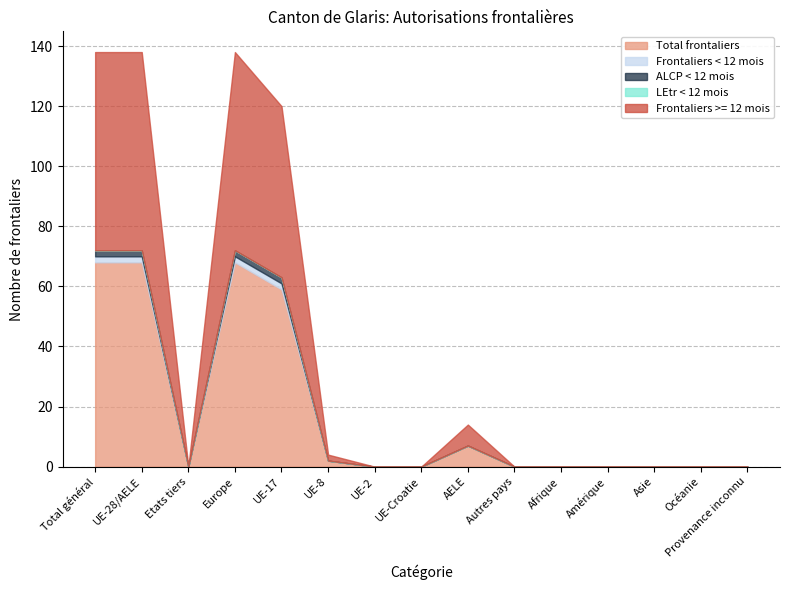

Is it true that ALCP < 12 mois equals -1 at Afrique?

False